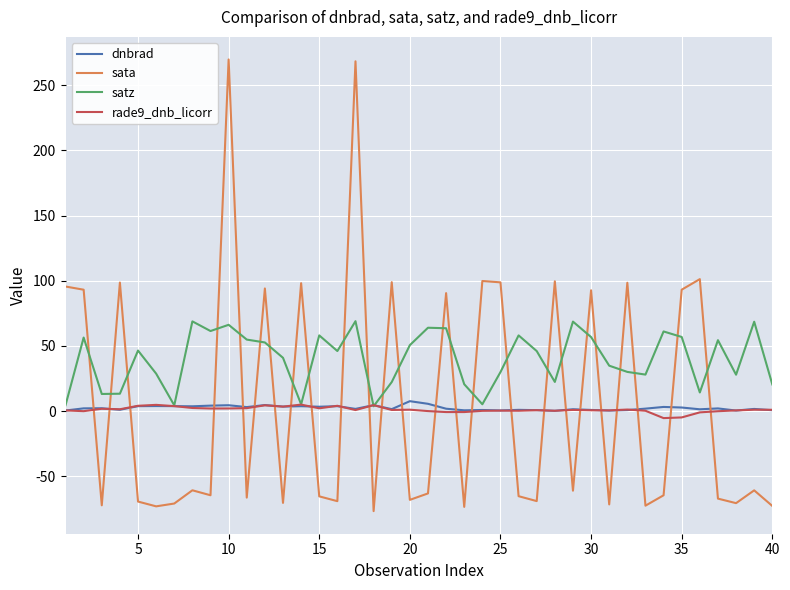

What is the smallest value displayed?

-76.7